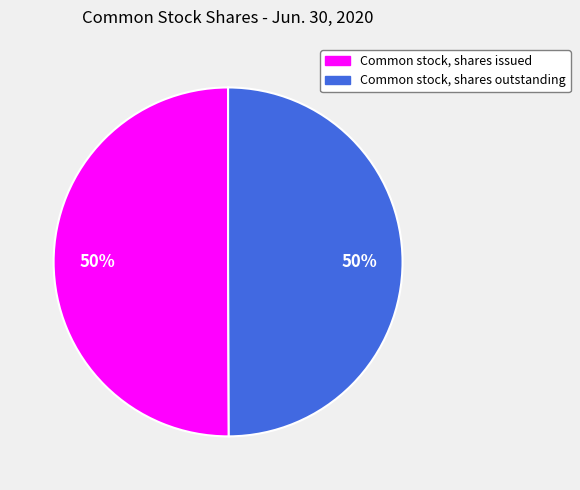

Combined, do Common stock, shares issued and Common stock, shares outstanding account for over 50%?

Yes